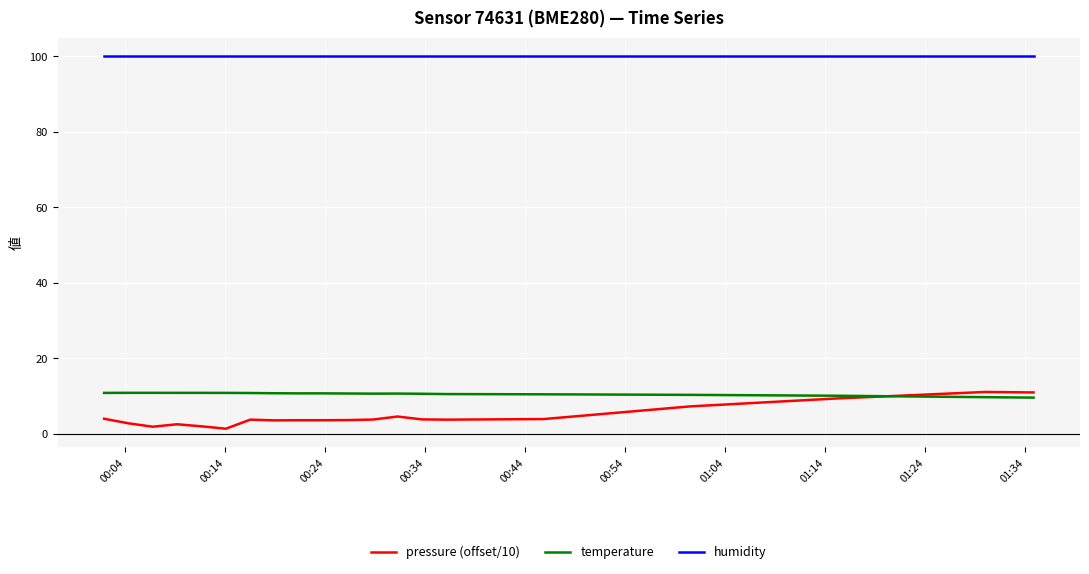

True or false: temperature and humidity cross at least once.

False